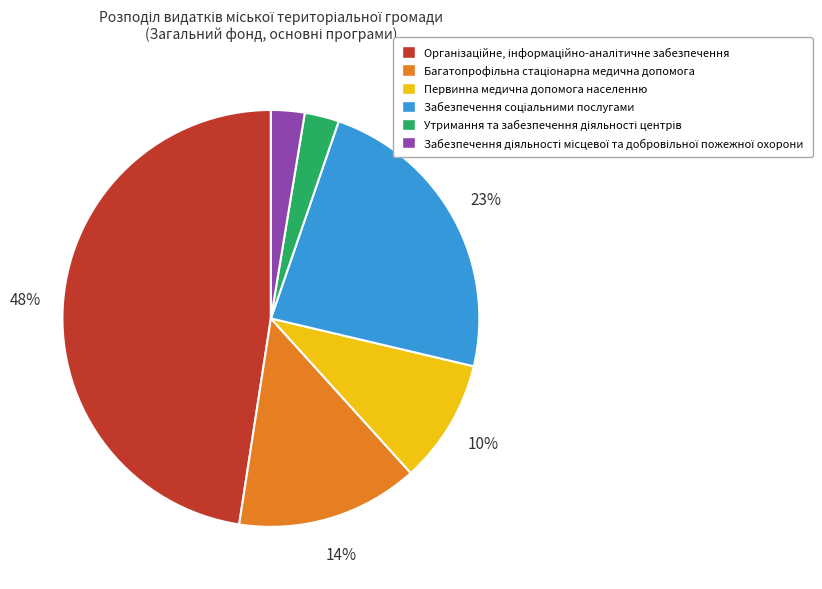

To the nearest percent, what portion does Первинна медична допомога населенню represent?

10%